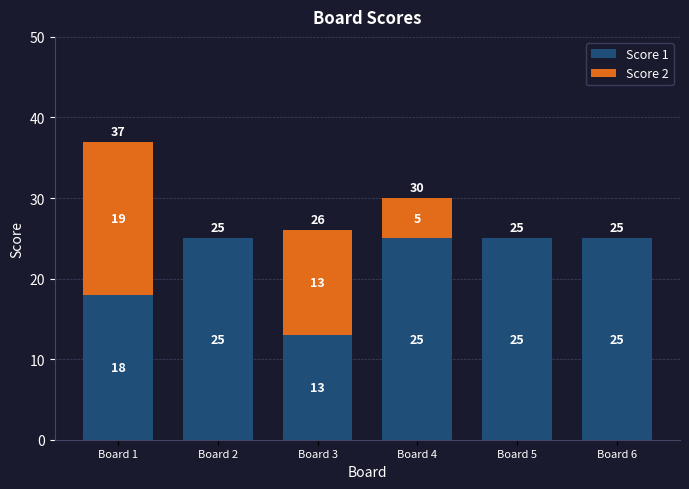

At which category is the sum across all series the highest?

Board 1